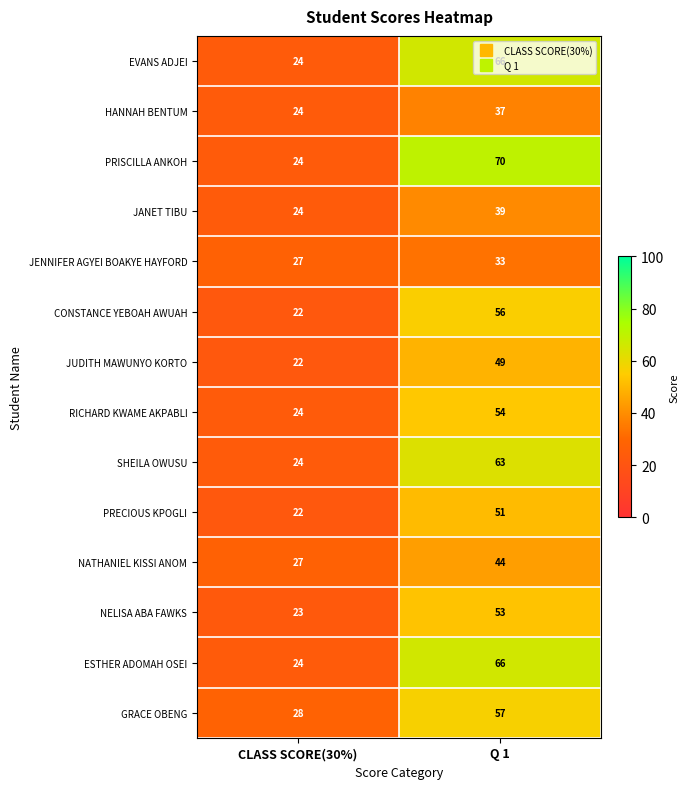

Read the JANET TIBU value at Q 1.

39